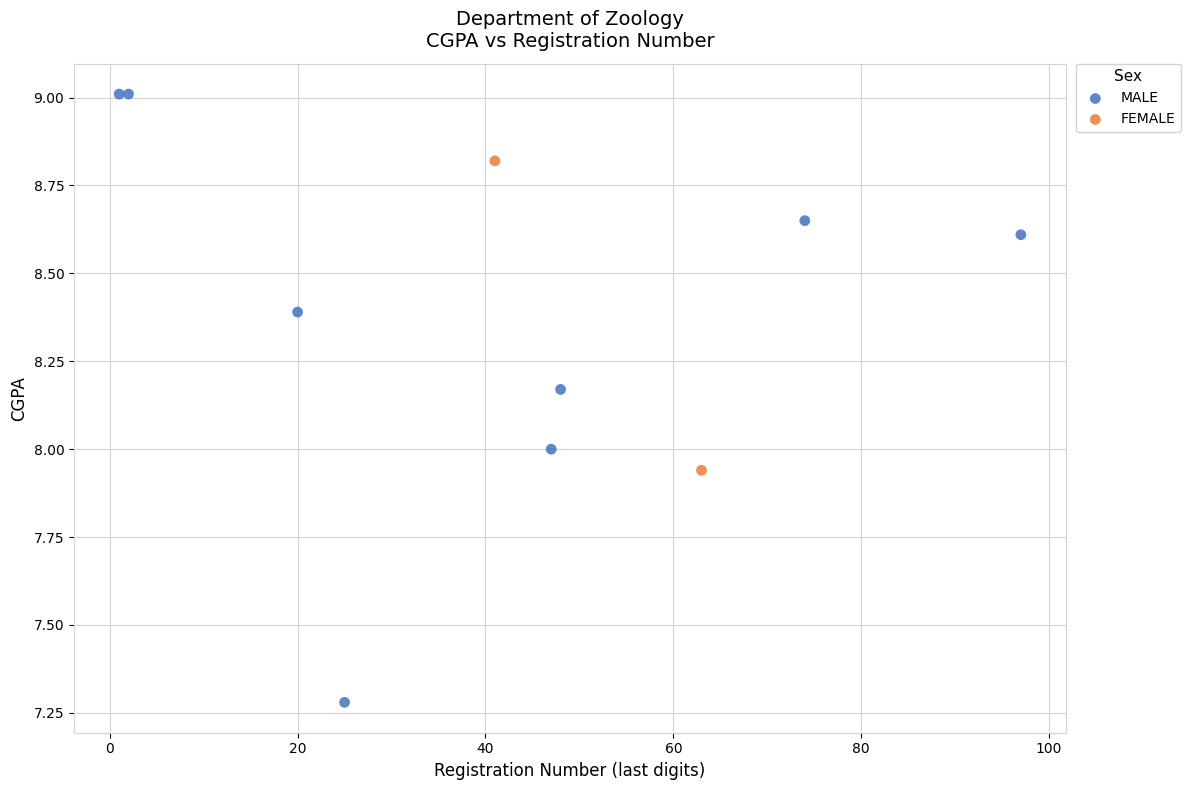

What are all the series names shown in the legend?

MALE, FEMALE